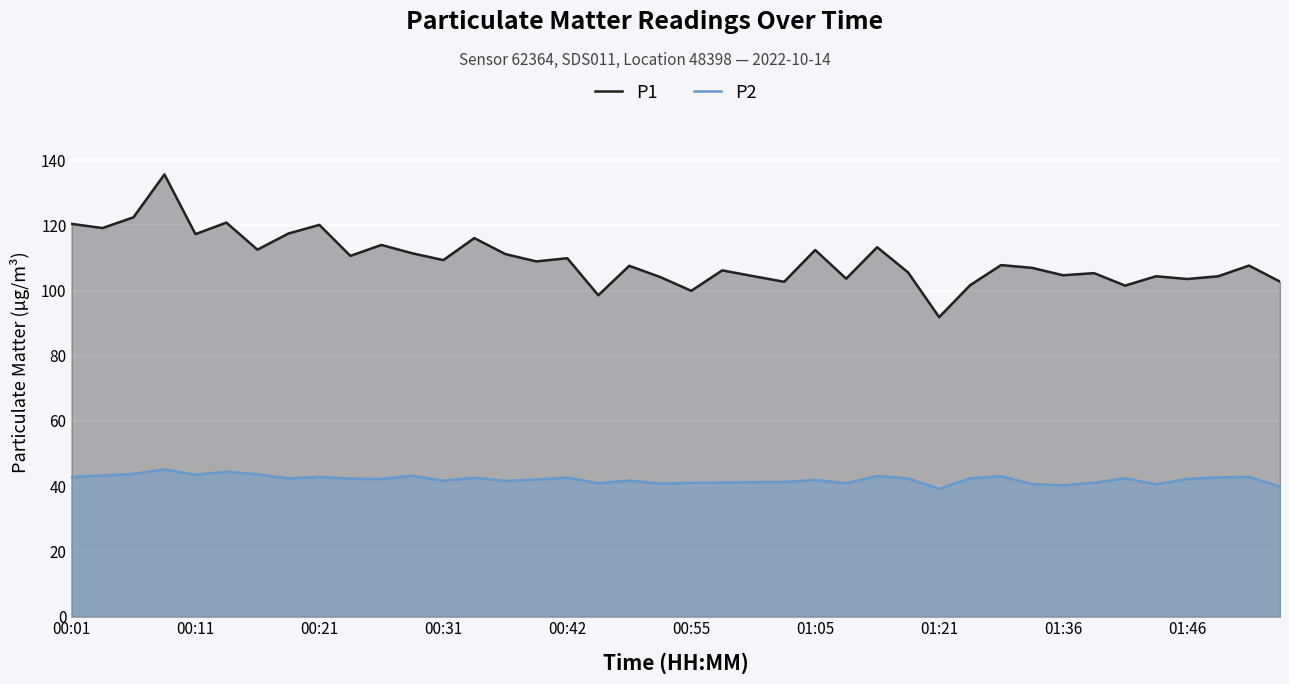

True or false: P2 and P1 cross at least once.

False